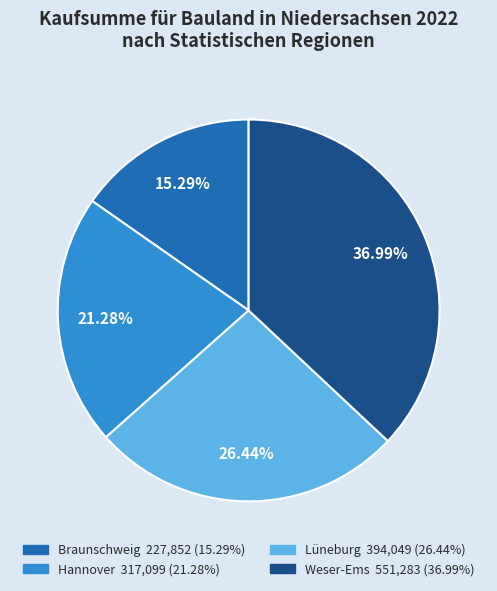

What percentage is the Braunschweig slice, to the nearest percent?

15%